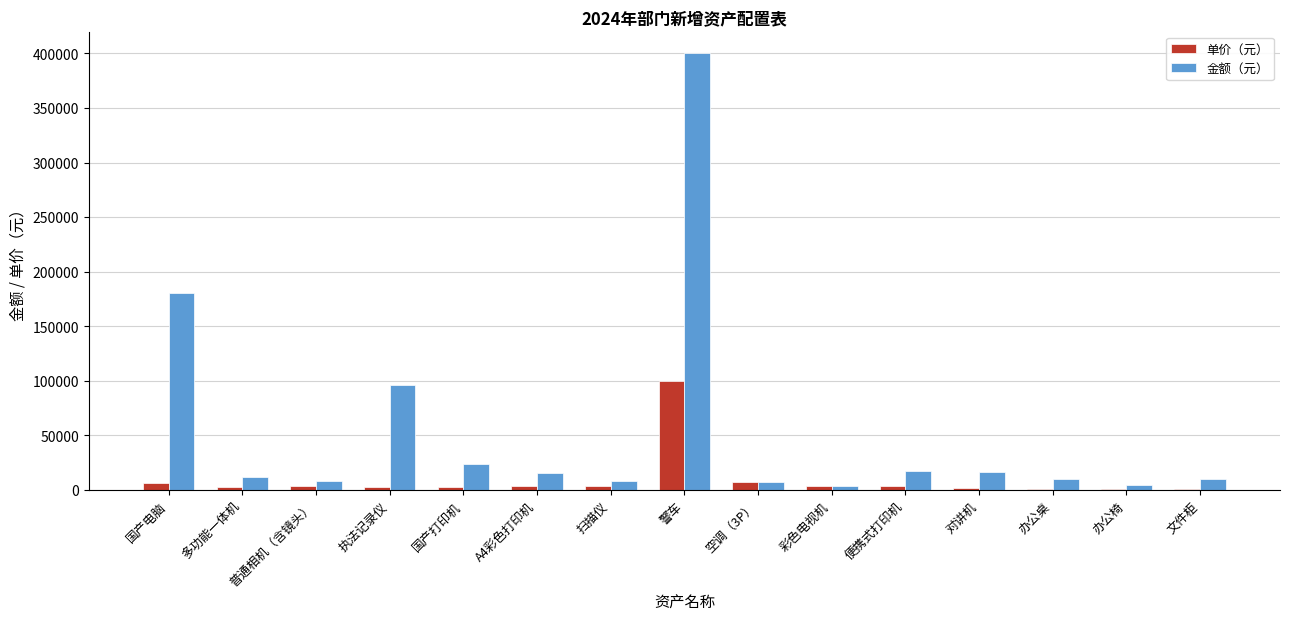

Which series has the largest total across all categories?

金额（元）